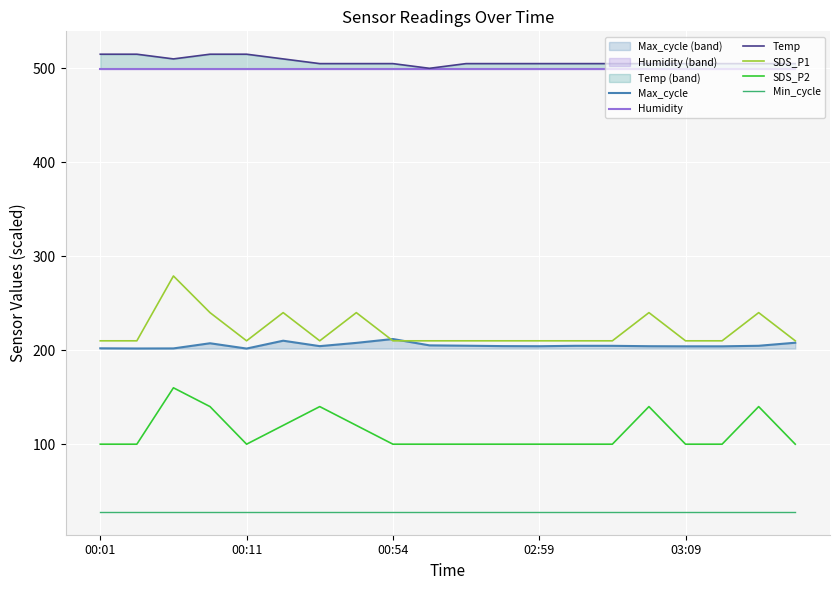

Is it true that Temp equals 515.0 at 00:11?

True